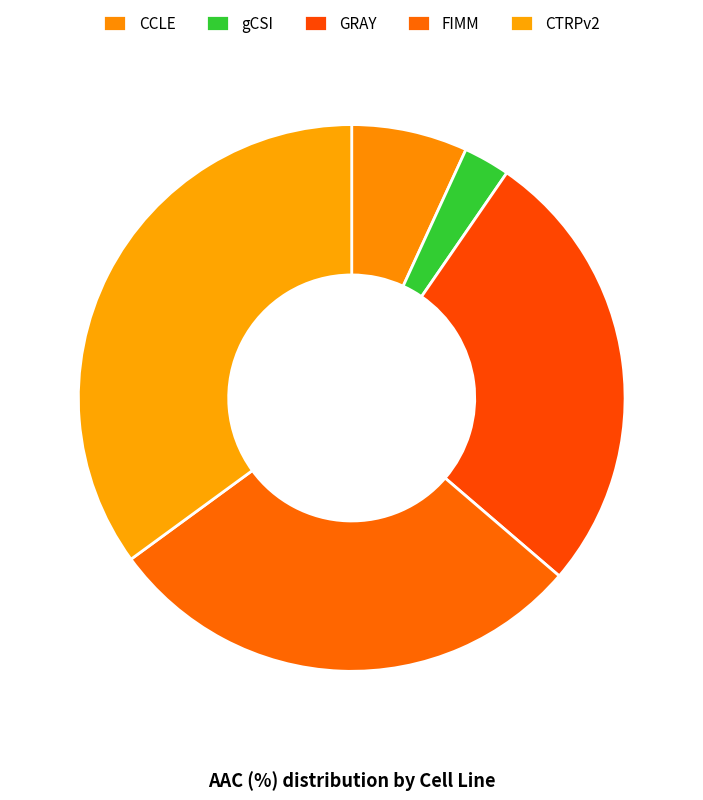

How many slices are in this pie chart?

5